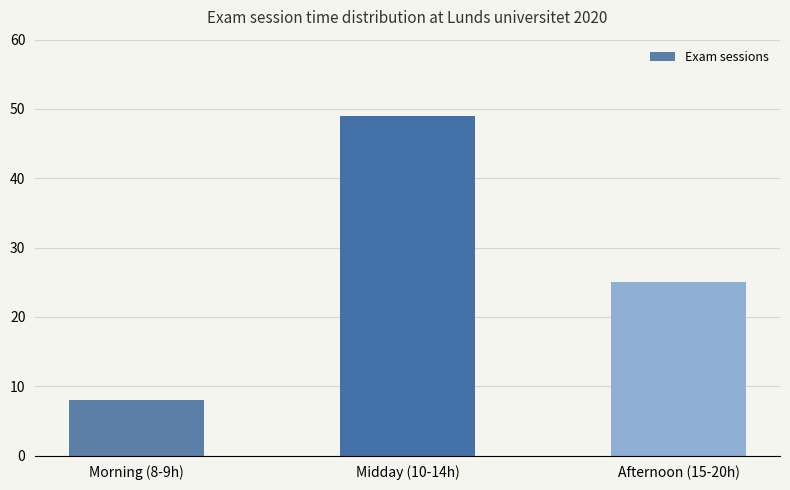

What is the label of the 1st bar from the left?

Morning (8-9h)